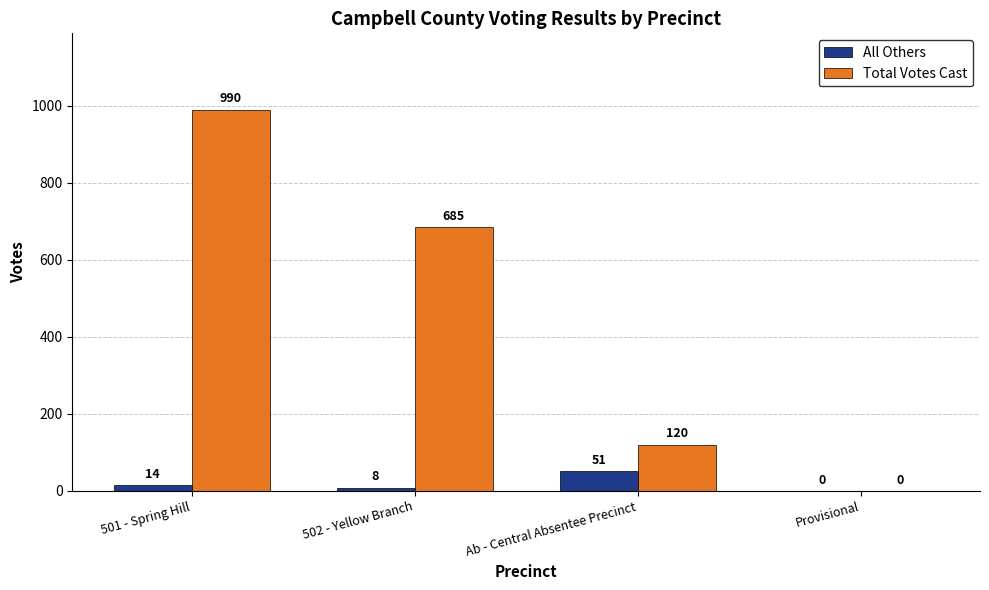

At which category is the sum across all series the highest?

501 - Spring Hill